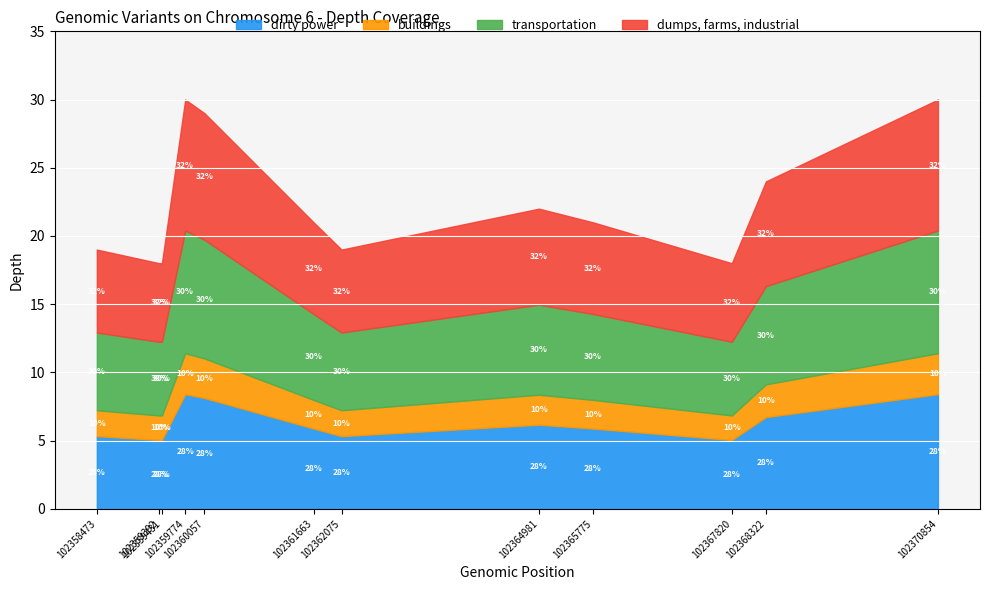

What is the maximum value for dirty power?

8.4